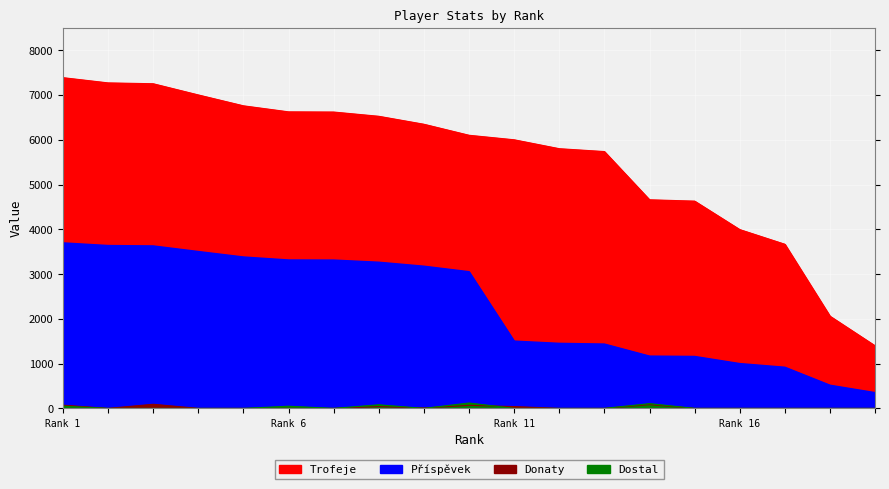

True or false: Dostal and Donaty cross at least once.

True